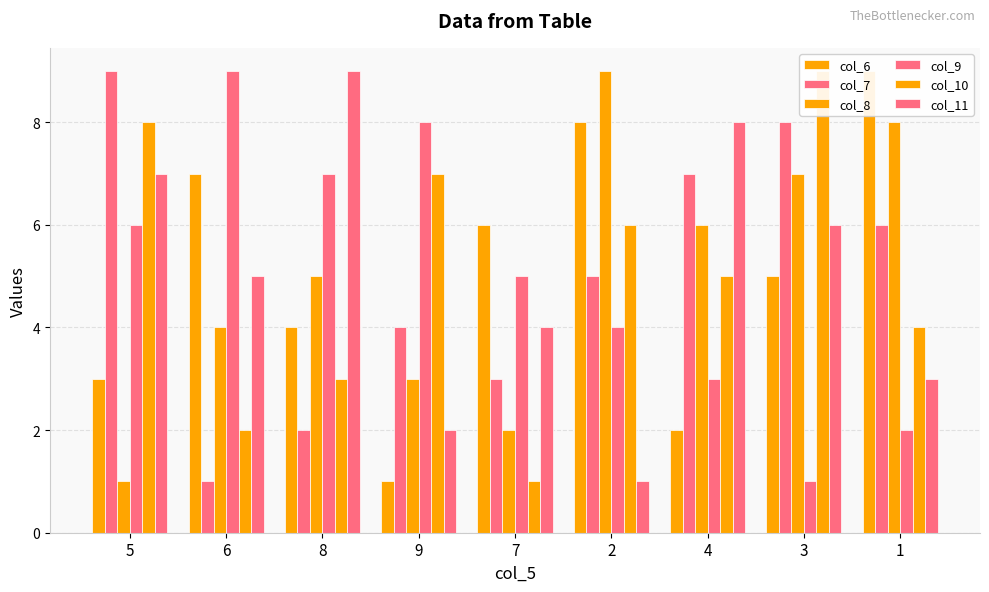

List the labels in order of col_7 value, largest first.

5, 3, 4, 1, 2, 9, 7, 8, 6